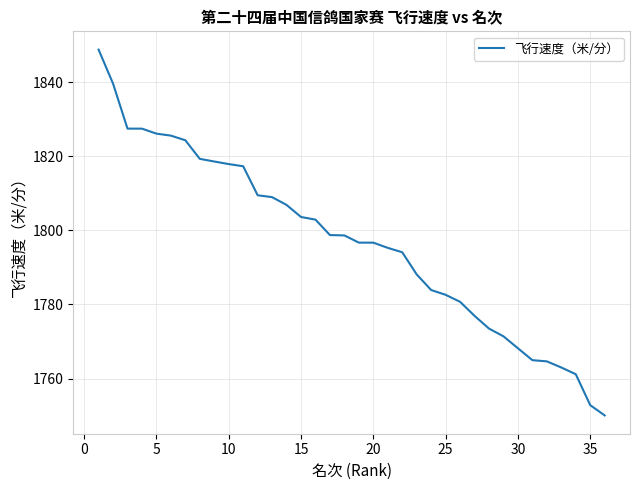

How many lines are shown in the chart?

1